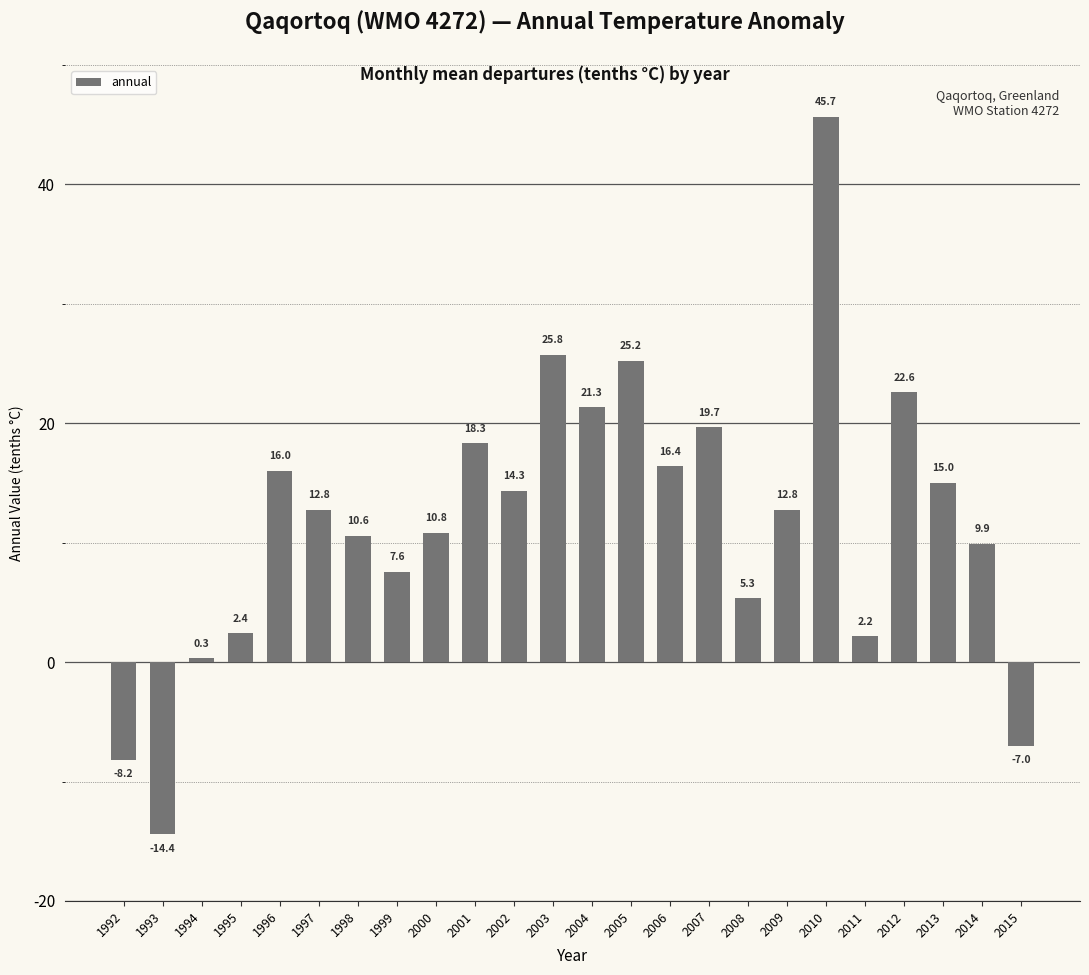

How many data points are less than 12?

11